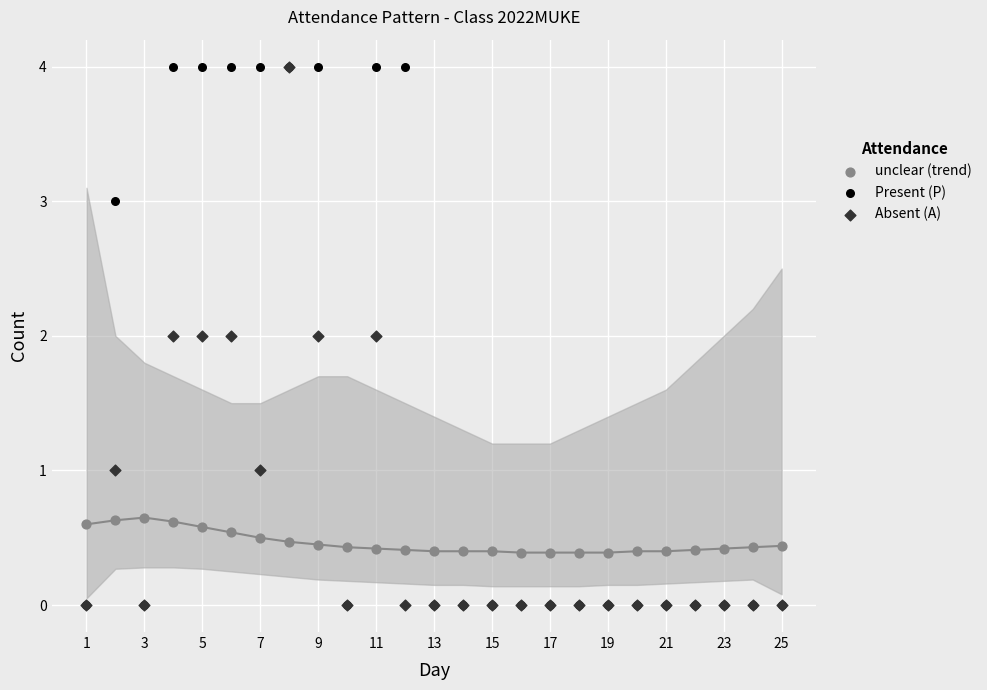

What are all the series names shown in the legend?

unclear (trend), Present (P), Absent (A)